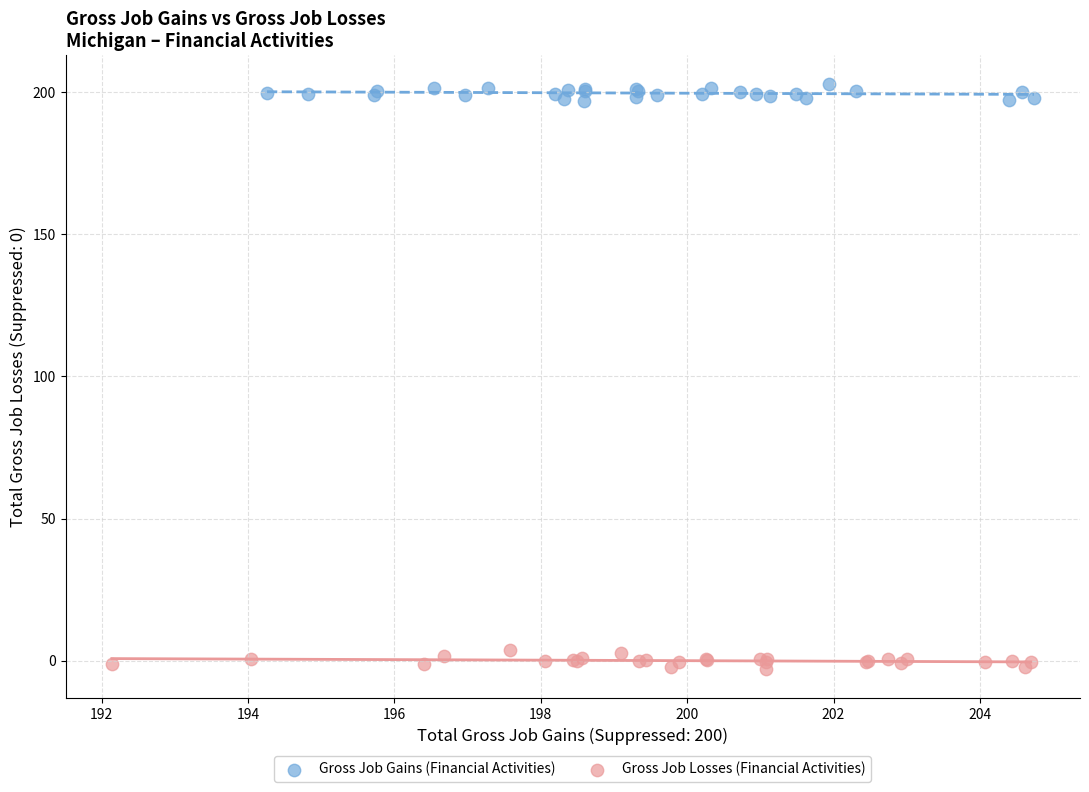

Which series contains the highest Y value?

Gross Job Gains (Financial Activities)